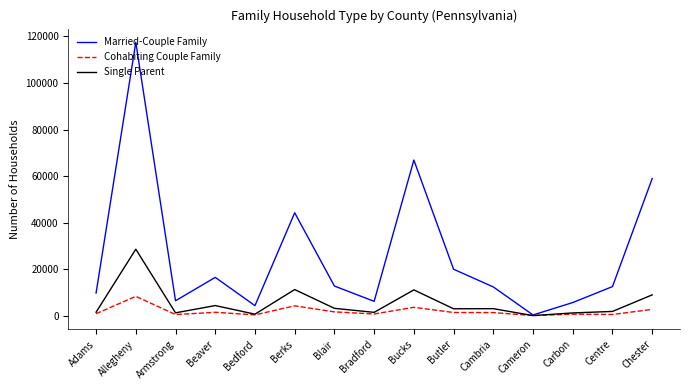

What is the difference between the Single Parent values at Armstrong and Allegheny?

27340